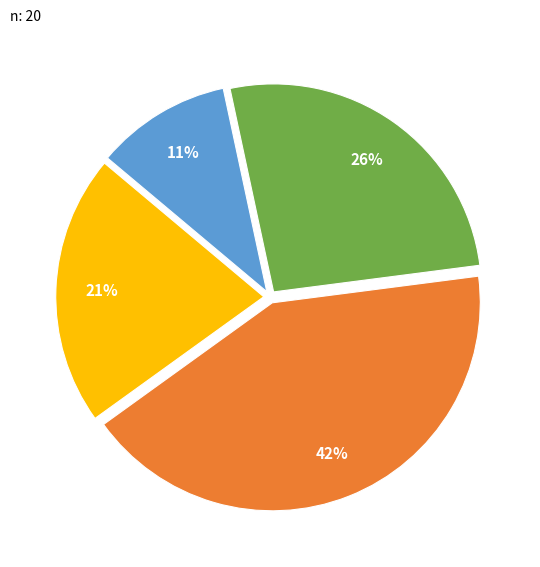

Is there a majority slice in this chart?

No